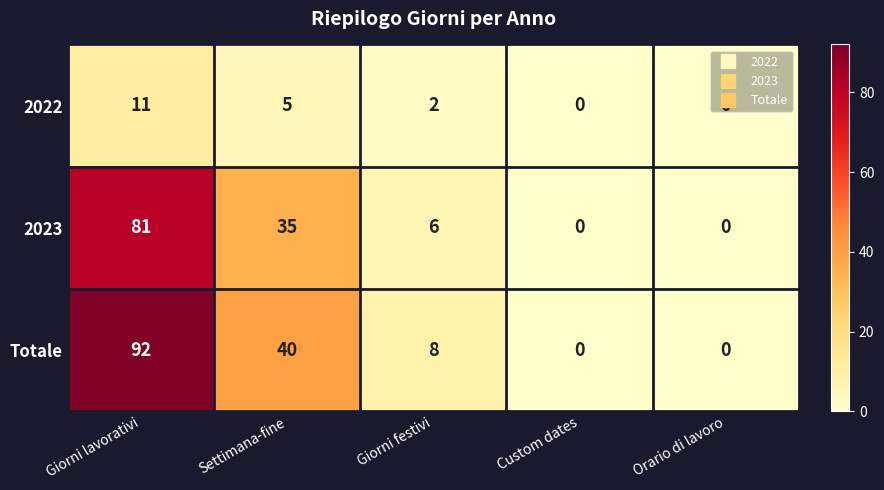

What is the sum of the Totale values at Custom dates and Giorni festivi?

8